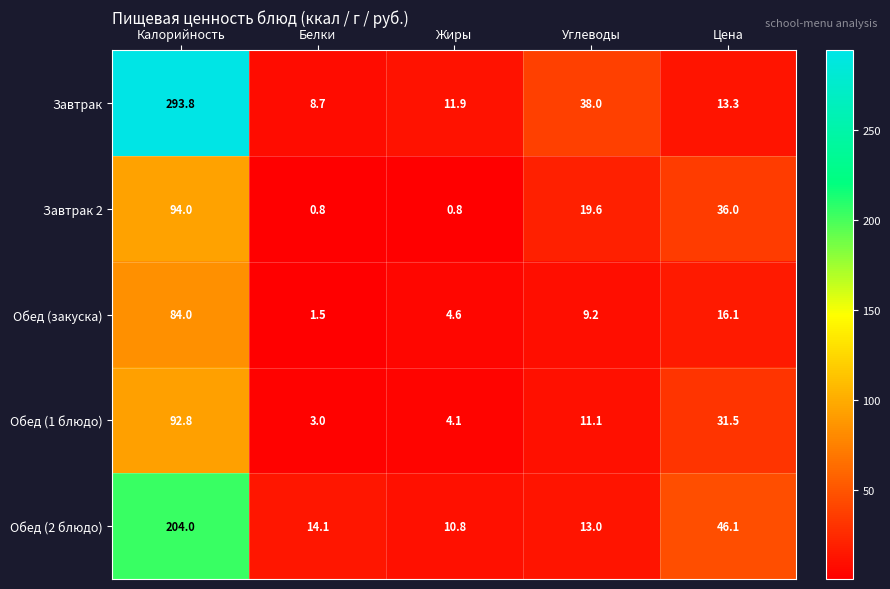

Reading right to left, extract all data points from this chart.

Завтрак: 13.3	38.0	11.9	8.7	293.8
Завтрак 2: 36.0	19.6	0.8	0.8	94.0
Обед (закуска): 16.1	9.2	4.6	1.5	84.0
Обед (1 блюдо): 31.5	11.1	4.1	3.0	92.8
Обед (2 блюдо): 46.1	13.0	10.8	14.1	204.0